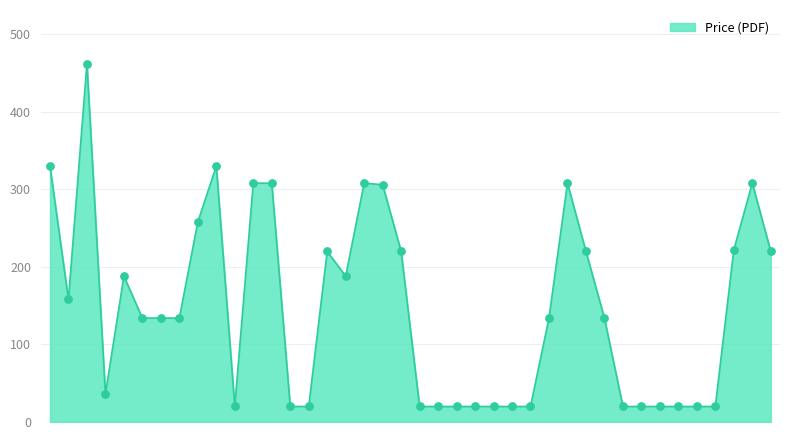

What is the minimum value shown in the chart?

20